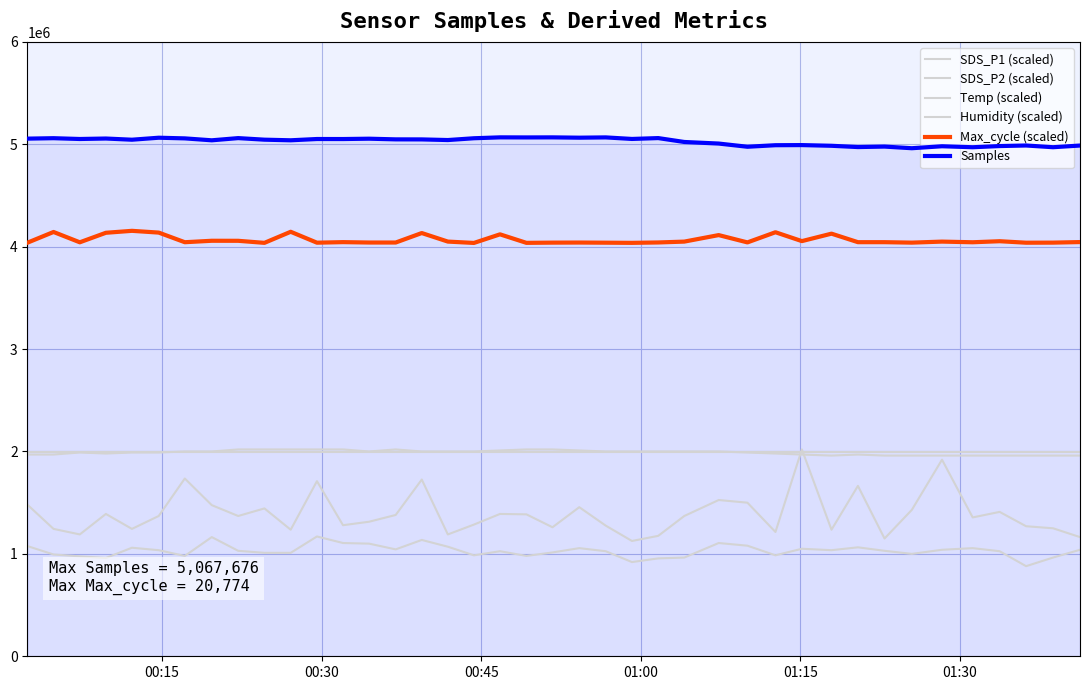

How many lines are shown in the chart?

6